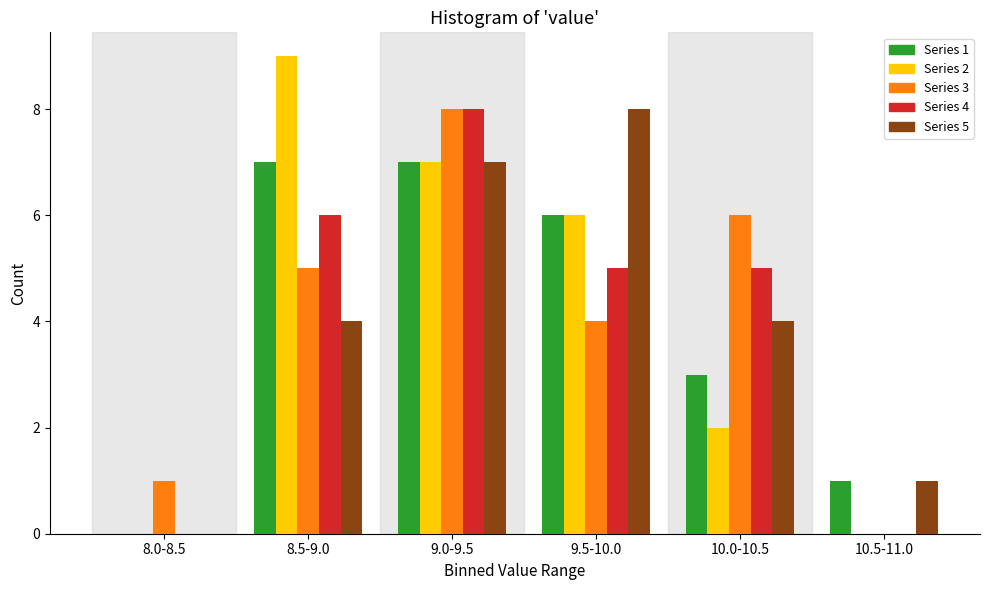

Reading right to left, transcribe all the data shown in this chart.

Series 1: 10.5-11.0=1	10.0-10.5=3	9.5-10.0=6	9.0-9.5=7	8.5-9.0=7	8.0-8.5=0
Series 2: 10.5-11.0=0	10.0-10.5=2	9.5-10.0=6	9.0-9.5=7	8.5-9.0=9	8.0-8.5=0
Series 3: 10.5-11.0=0	10.0-10.5=6	9.5-10.0=4	9.0-9.5=8	8.5-9.0=5	8.0-8.5=1
Series 4: 10.5-11.0=0	10.0-10.5=5	9.5-10.0=5	9.0-9.5=8	8.5-9.0=6	8.0-8.5=0
Series 5: 10.5-11.0=1	10.0-10.5=4	9.5-10.0=8	9.0-9.5=7	8.5-9.0=4	8.0-8.5=0